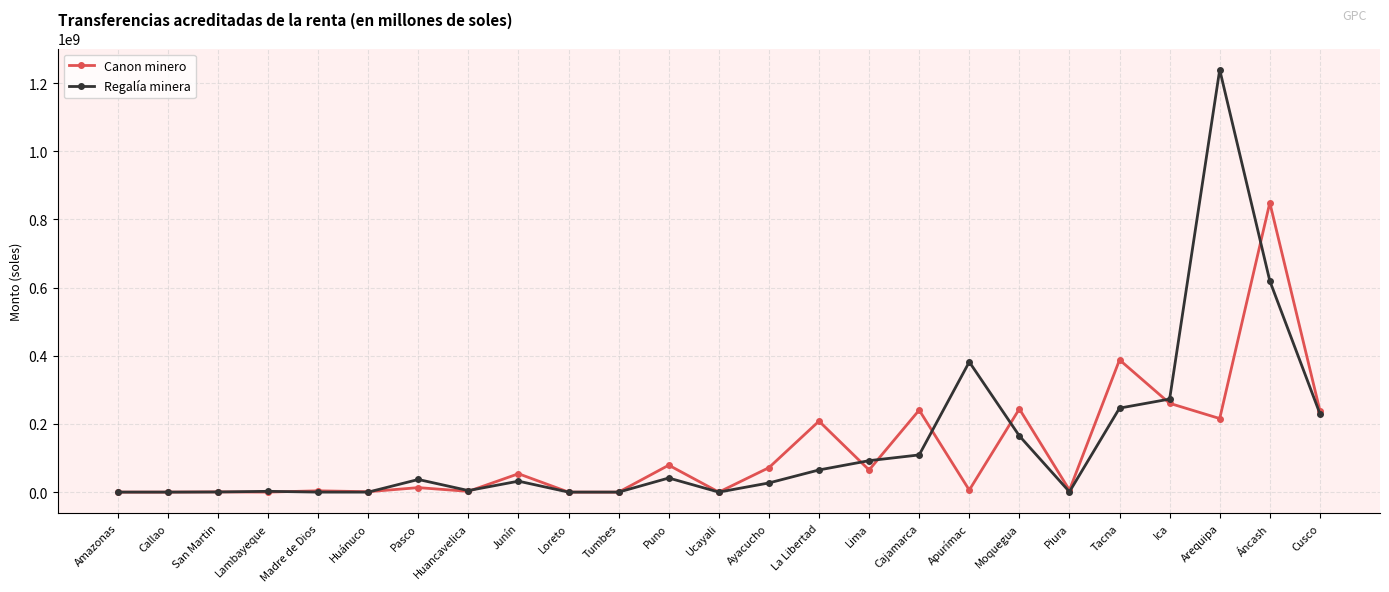

Which series changed the most between Amazonas and Puno?

Canon minero